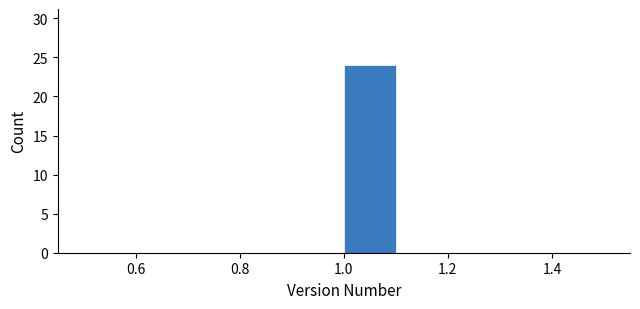

Reading left to right, list every bar in this chart as the range it spans on the x-axis followed by its height. The values are not printed on the chart, so give them approximately, as read against the axis.

0.5 to 0.6: 0
0.6 to 0.7: 0
0.7 to 0.8: 0
0.8 to 0.9: 0
0.9 to 1.0: 0
1.0 to 1.1: 24
1.1 to 1.2: 0
1.2 to 1.3: 0
1.3 to 1.4: 0
1.4 to 1.5: 0